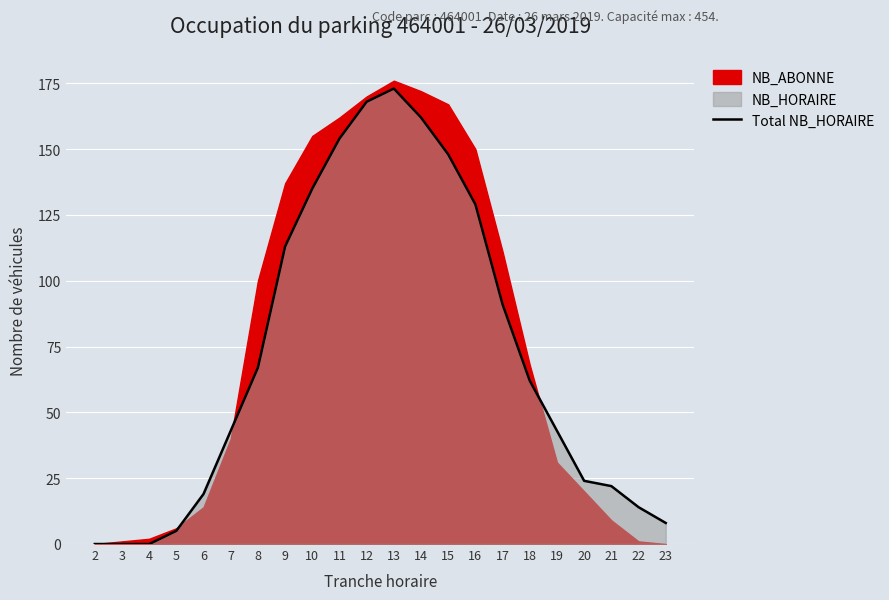

Where is the first local maximum?

13